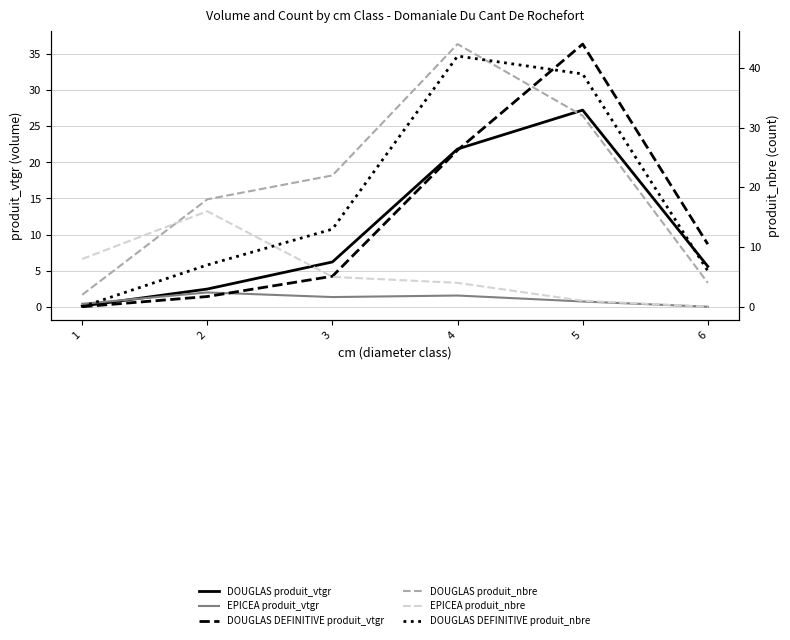

The value of DOUGLAS DEFINITIVE produit_vtgr at 1 is -15.4. True or false?

False